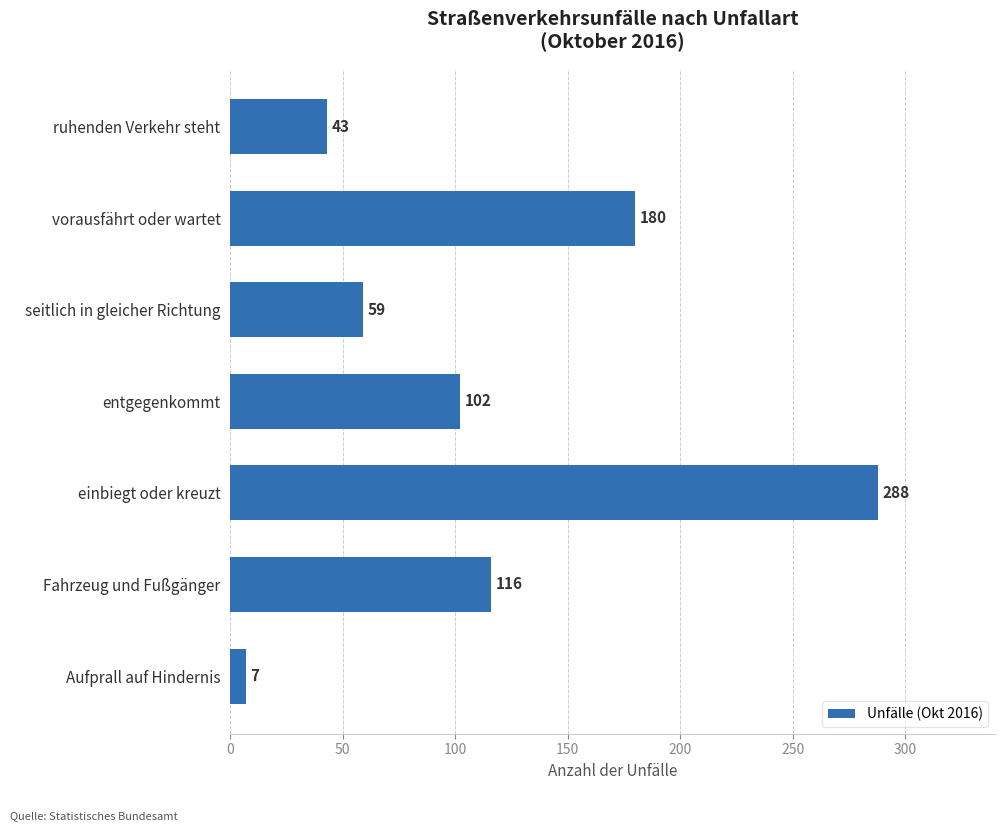

What is the label of the 5th bar from the top?

einbiegt oder kreuzt